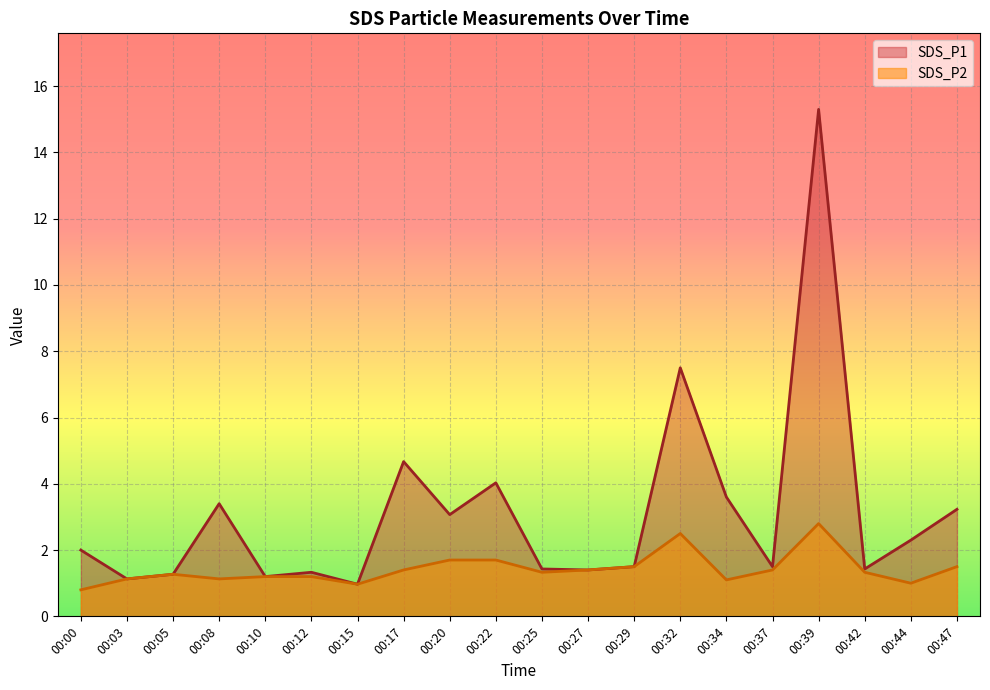

What is the difference between the highest and lowest values at 00:20?

1.4